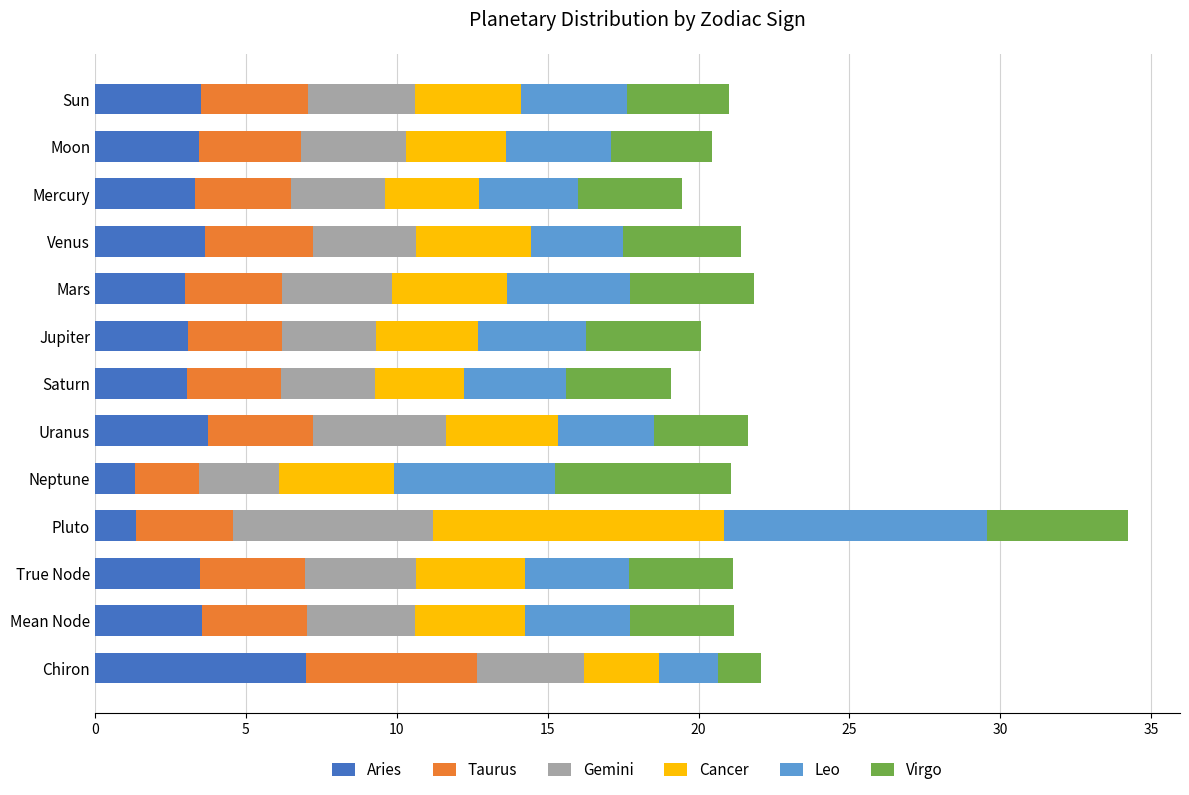

The value of Aries at Neptune is 1.3. True or false?

True